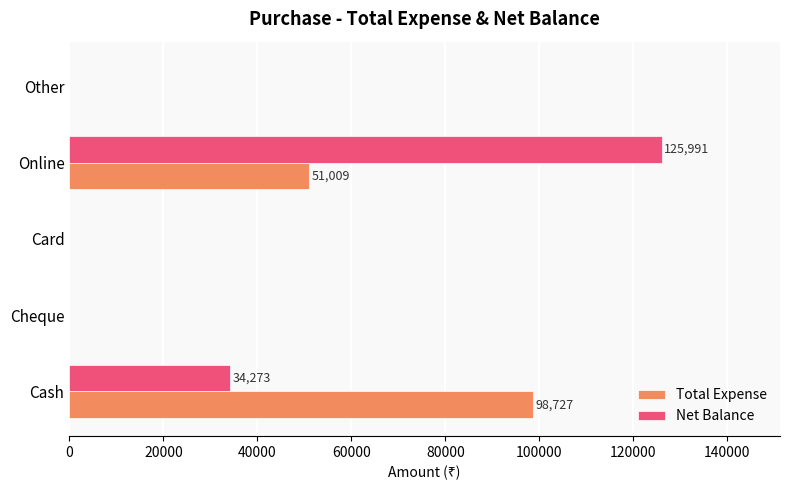

What is the maximum value shown in the chart?

125991